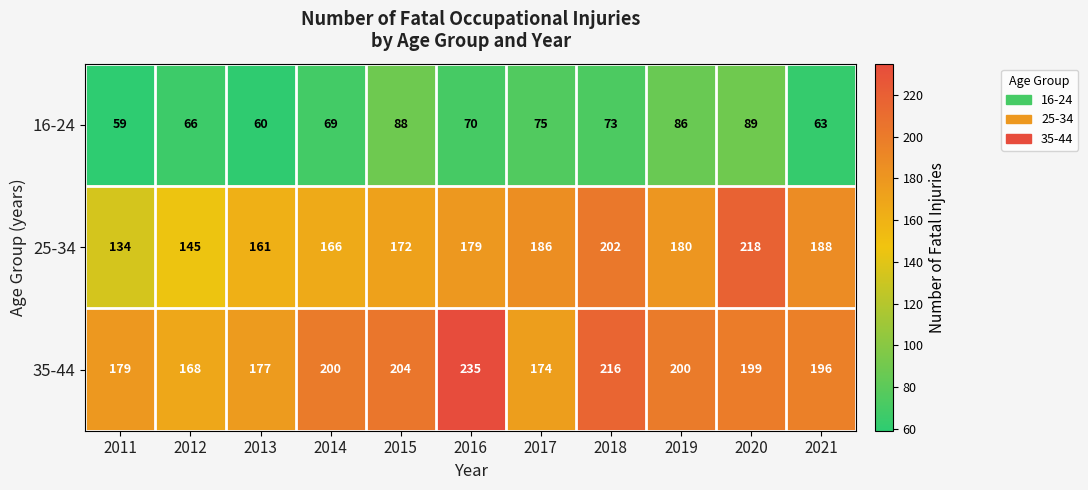

Rank the series by their maximum value, from highest to lowest.

35-44, 25-34, 16-24